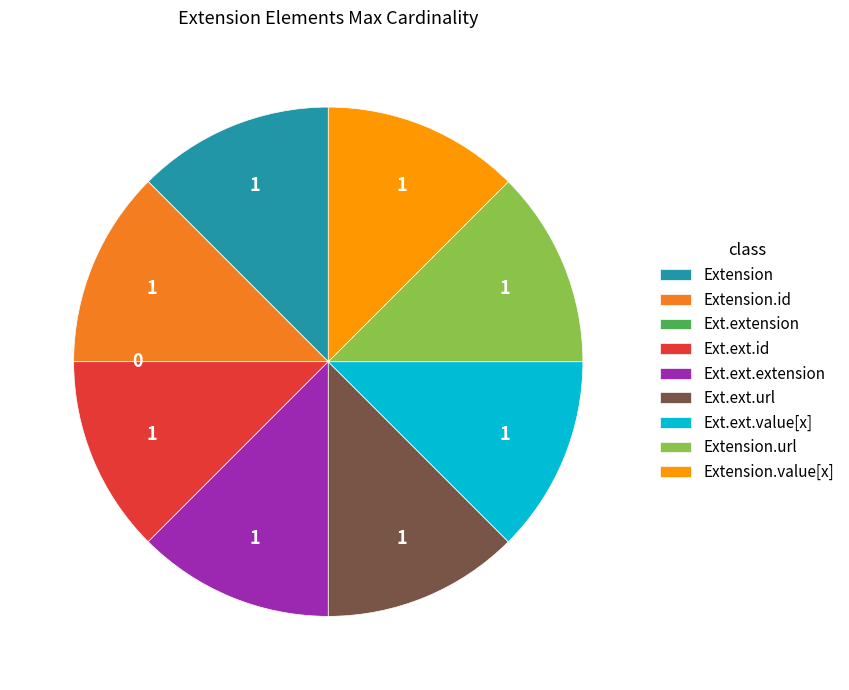

Do Extension.url and Extension.value[x] together represent more than half of the pie?

No